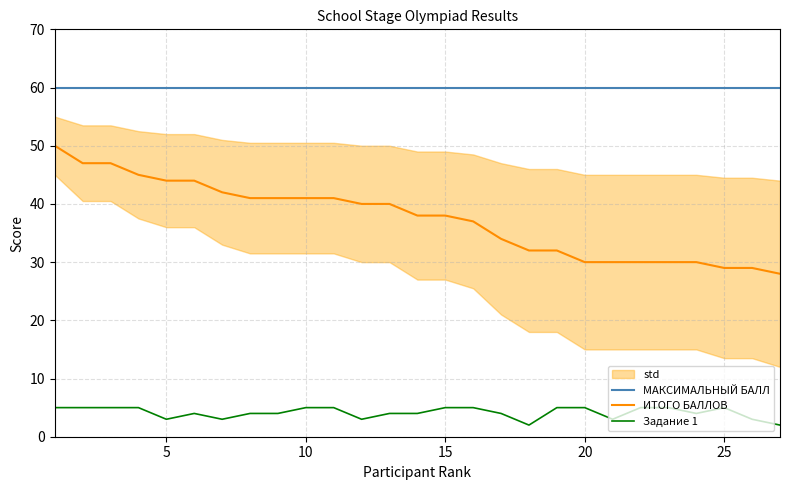

At how many categories does at least one series exceed 54?

27